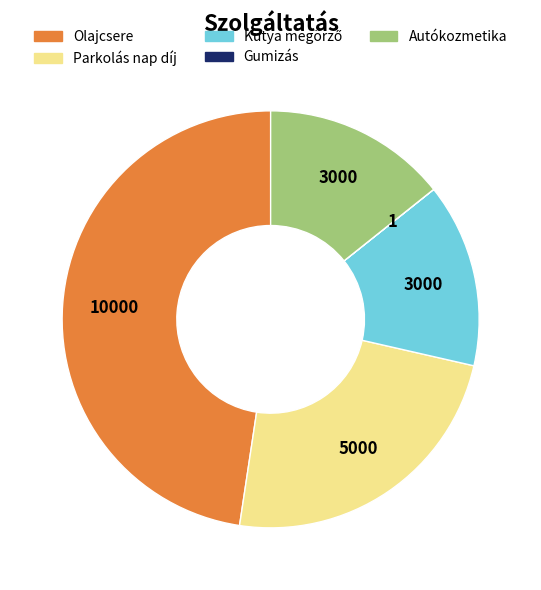

Does Parkolás nap díj represent more than half of the total?

No